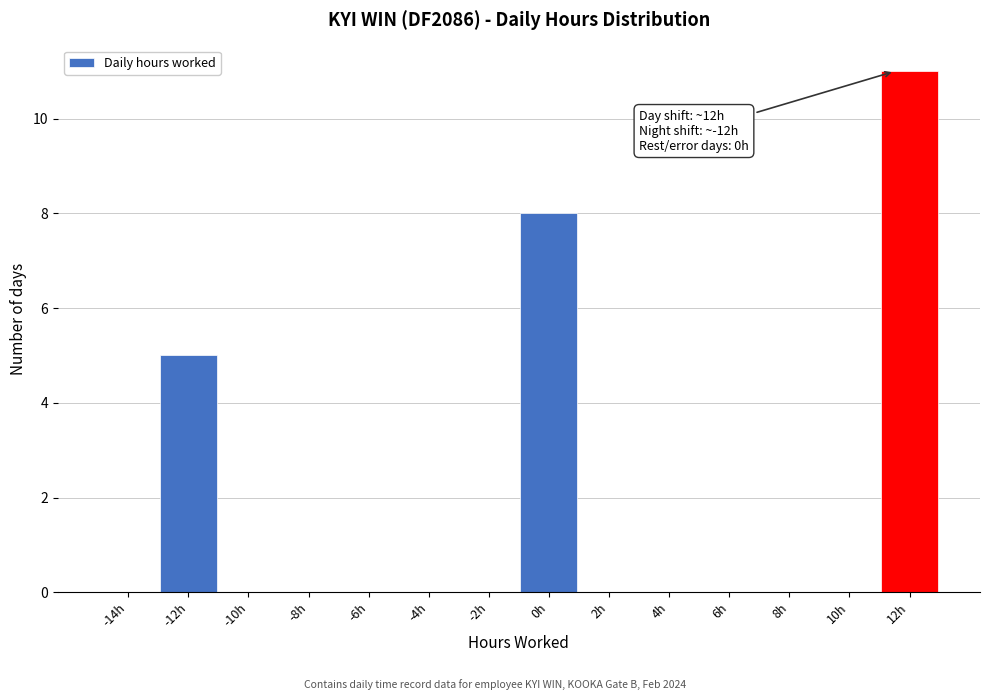

Reading right to left, list all the values displayed in this chart.

12h=11	10h=0	8h=0	6h=0	4h=0	2h=0	0h=8	-2h=0	-4h=0	-6h=0	-8h=0	-10h=0	-12h=5	-14h=0